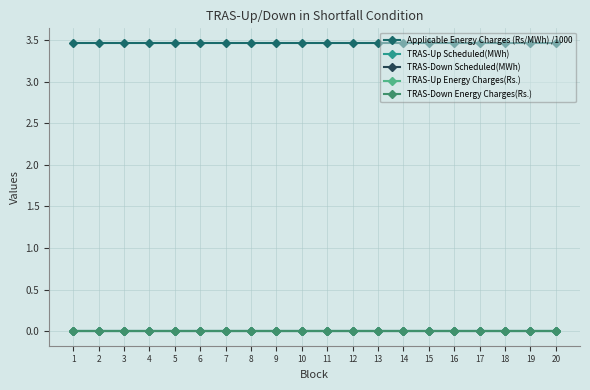

Does the chart have visible grid lines?

Yes